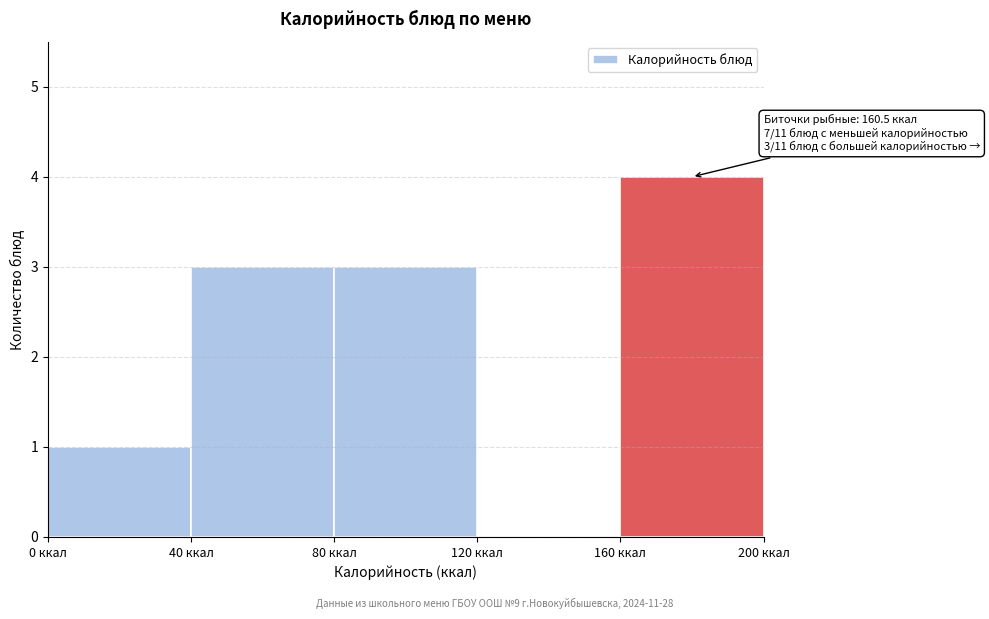

Over which range of the x-axis is the bar tallest?

160 to 200